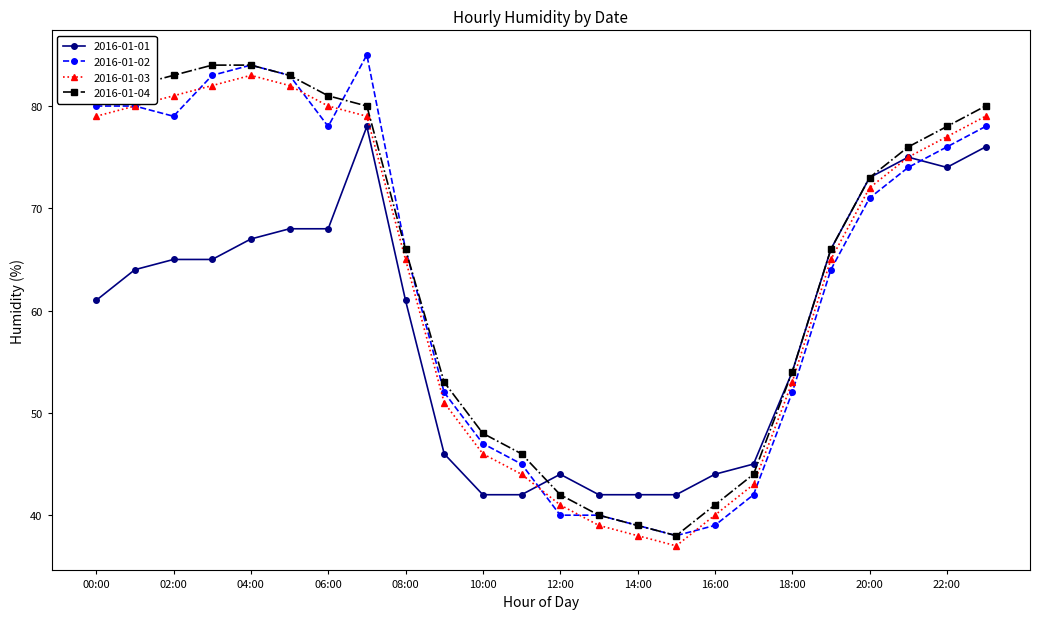

What is the value of the 2016-01-02 point at the 2nd from the left?

80